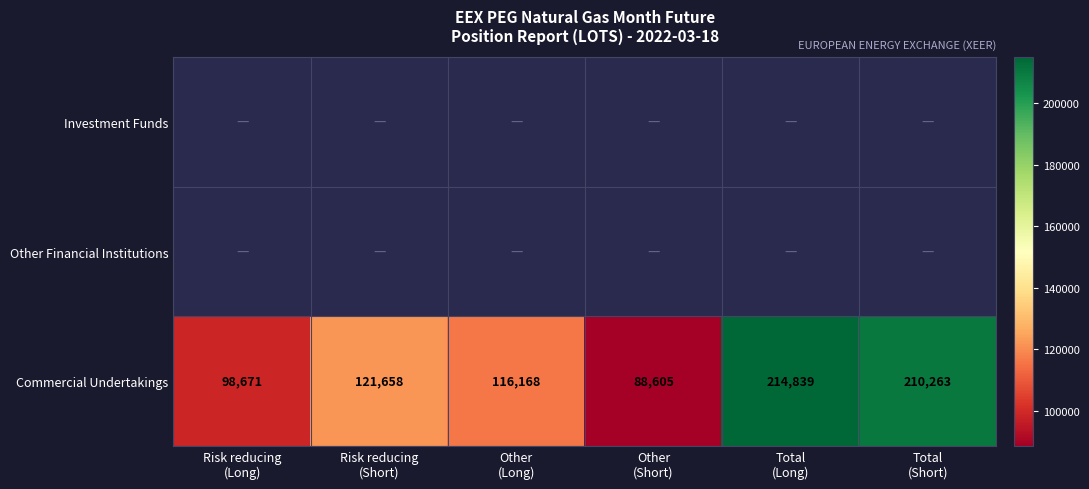

What is the maximum value for Commercial Undertakings?

214839